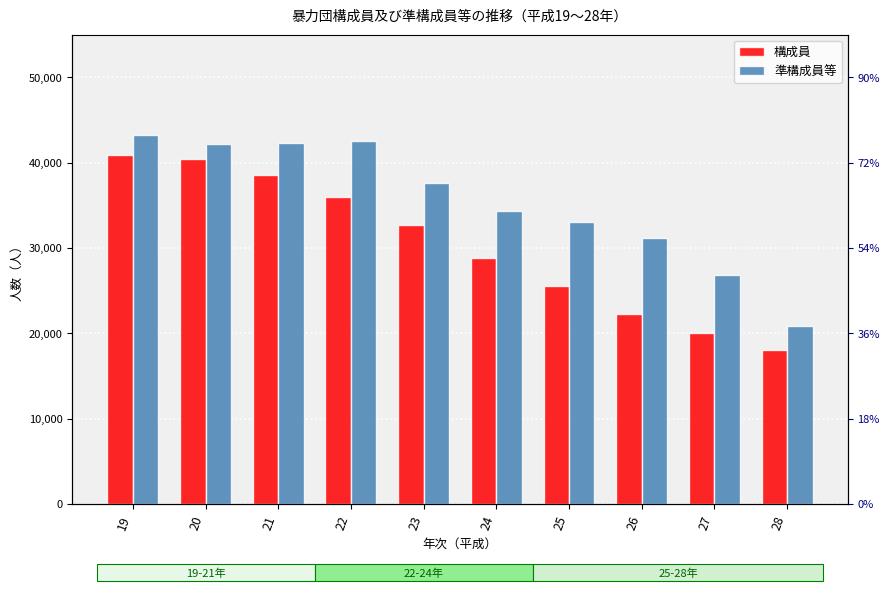

Which has a higher value, 25 or 19?

19